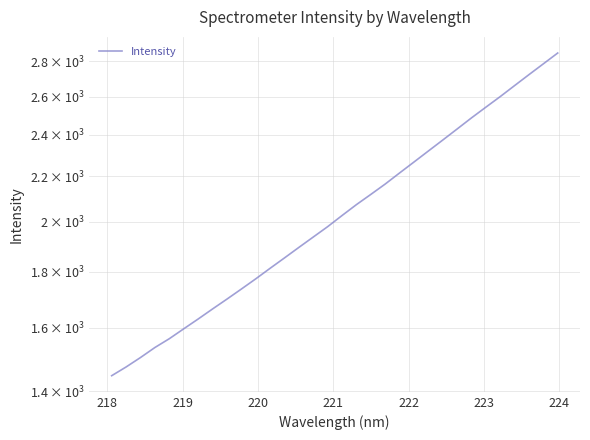

What is the minimum value shown in the chart?

1447.2